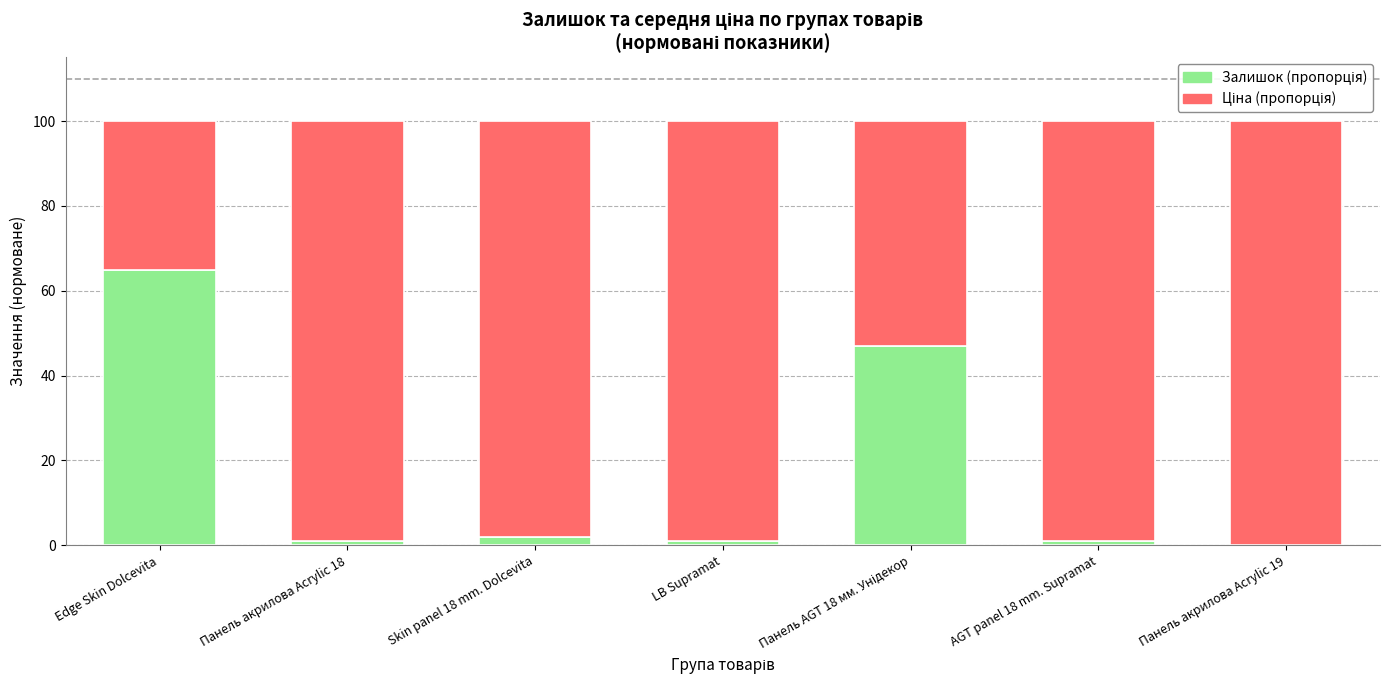

How many distinct data groups are displayed?

2